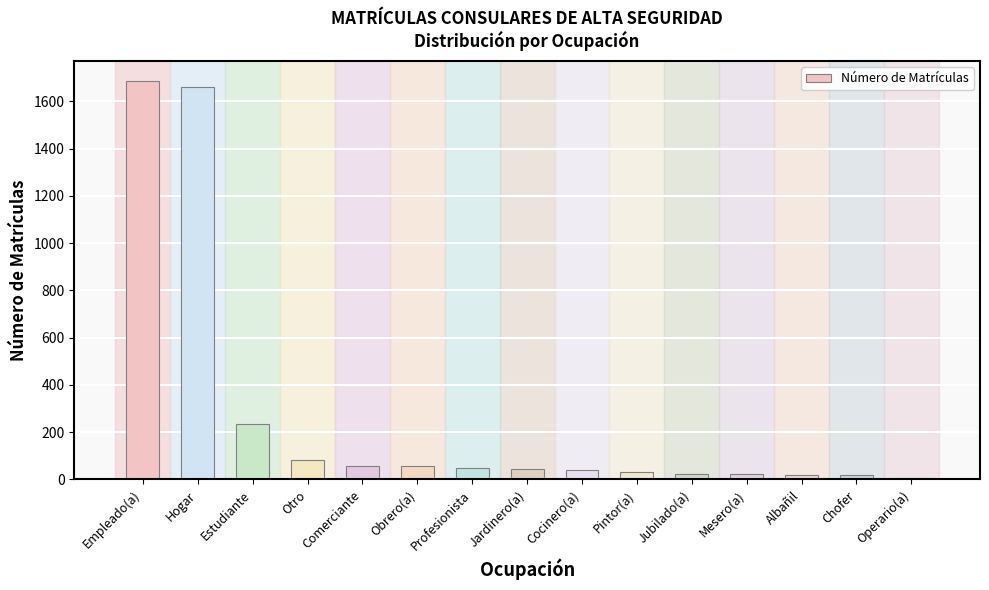

What is the difference between the values at Mesero(a) and Profesionista?

27